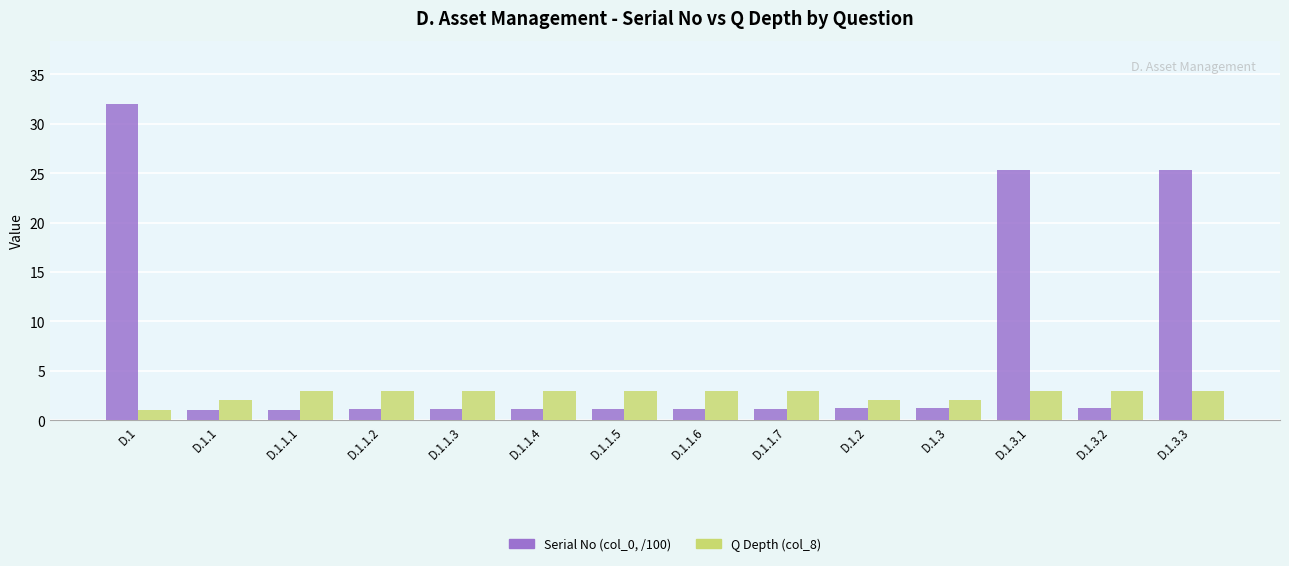

What are all the series names shown in the legend?

Serial No (col_0, /100), Q Depth (col_8)